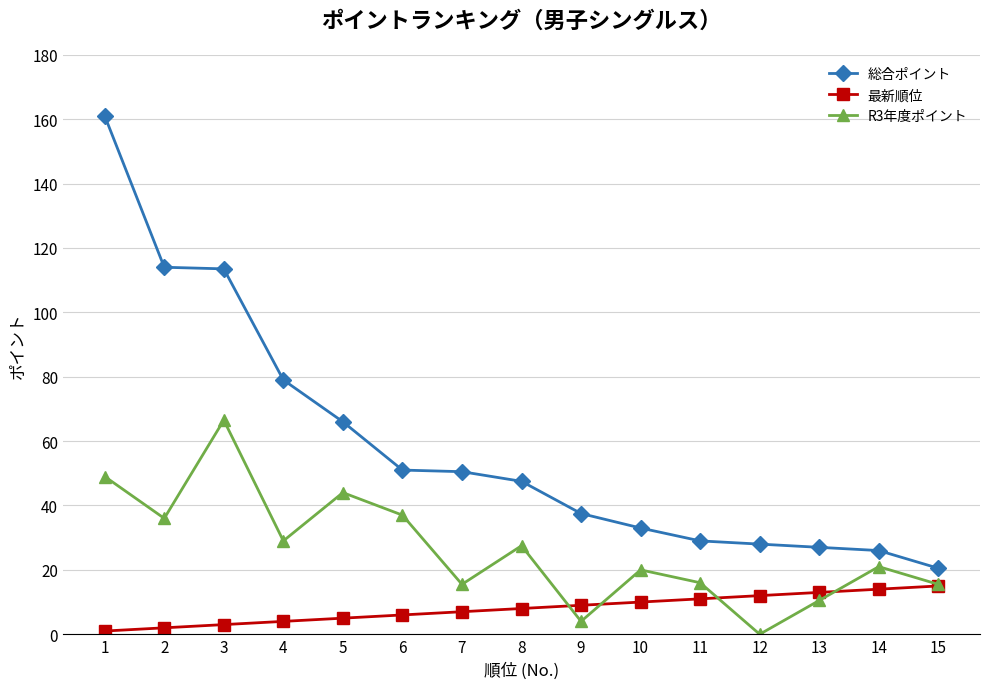

What is the spread (max minus min) of values at 9?

33.5